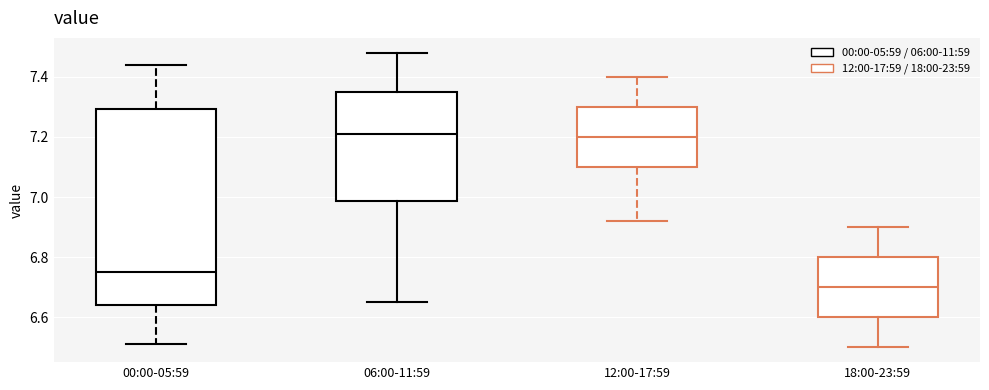

Reading left to right, transcribe this box plot: for each box, give where its median line is, the range the box spans, and where its two whiskers end, as read against the y-axis. The values are not printed on the chart, so give them approximately, as read against the axis.

00:00-05:59: median 6.76, box 6.64 to 7.30, whiskers 6.52 to 7.44
06:00-11:59: median 7.22, box 6.98 to 7.36, whiskers 6.66 to 7.48
12:00-17:59: median 7.20, box 7.10 to 7.30, whiskers 6.92 to 7.40
18:00-23:59: median 6.70, box 6.60 to 6.80, whiskers 6.50 to 6.90